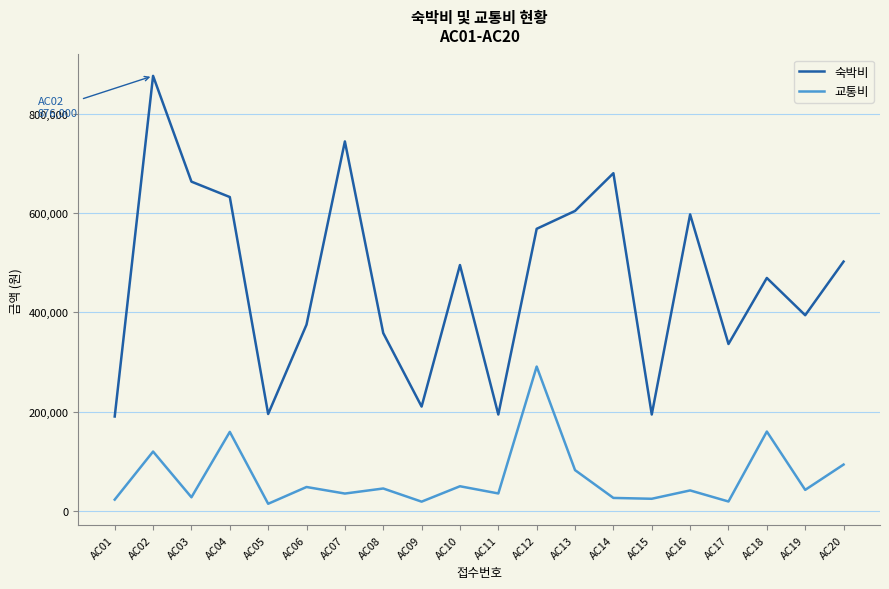

The value of 교통비 at AC02 is 119400. True or false?

True